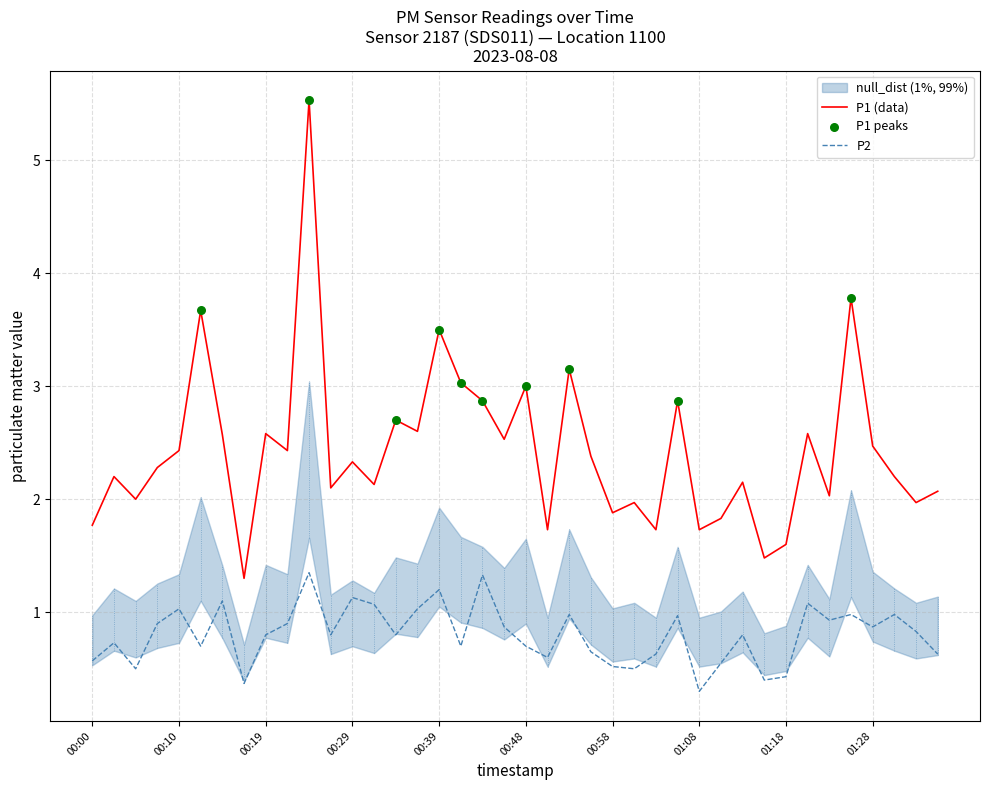

Which series has the largest total across all categories?

P1